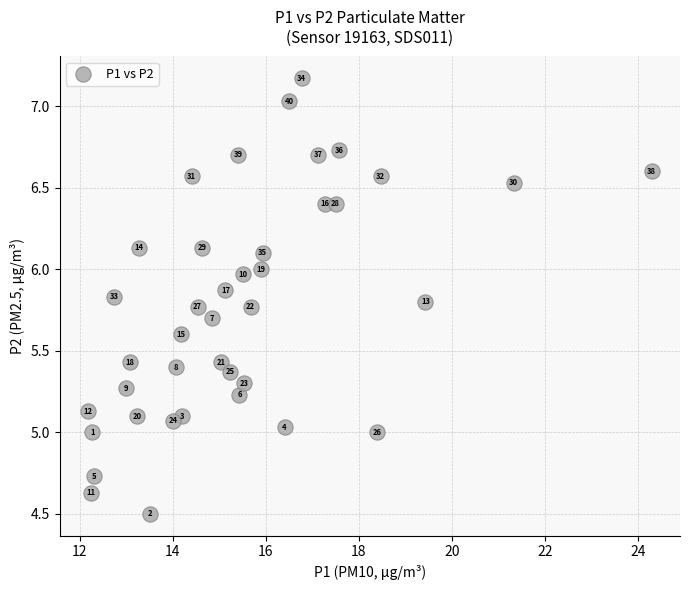

What is the range of X values (max minus min)?

12.1